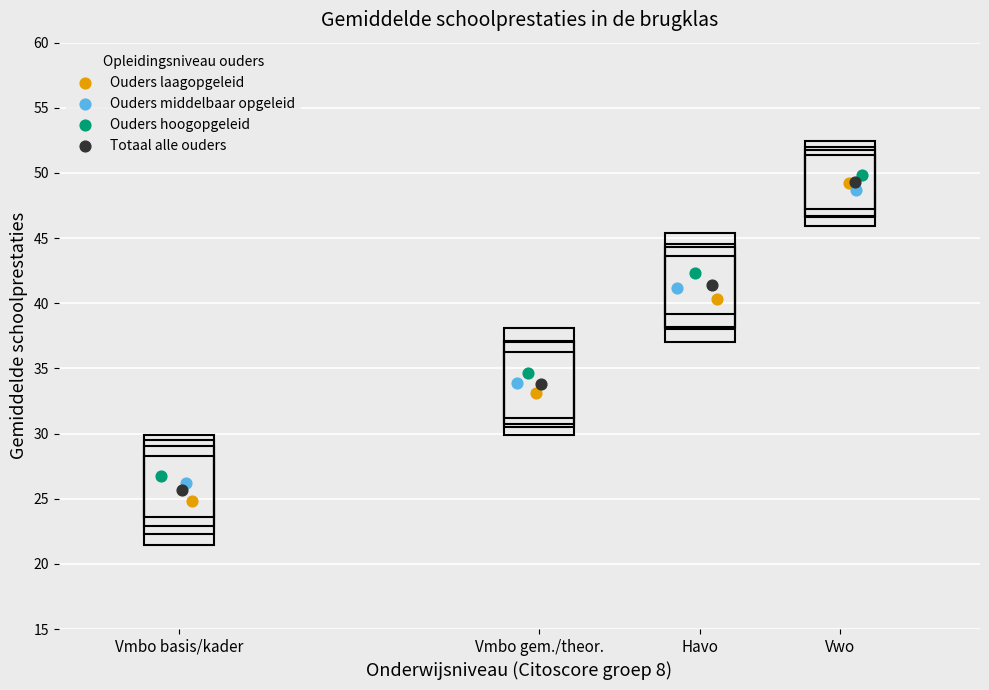

Which series has the largest Y range (max minus min)?

Ouders laagopgeleid